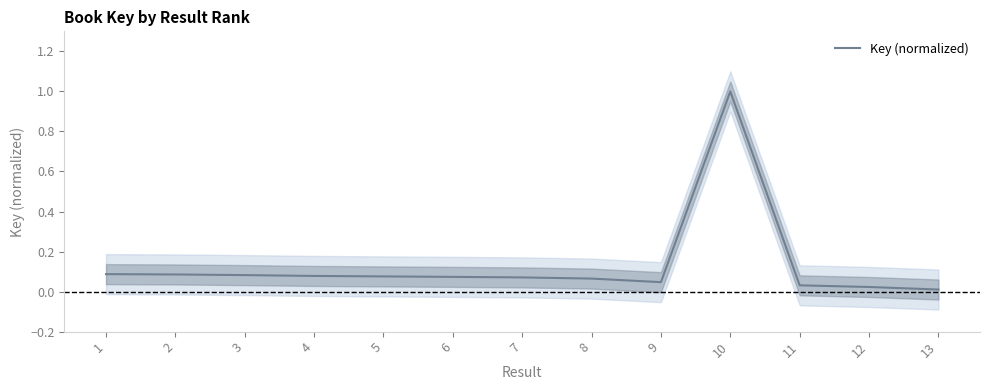

Where is the first local maximum?

10